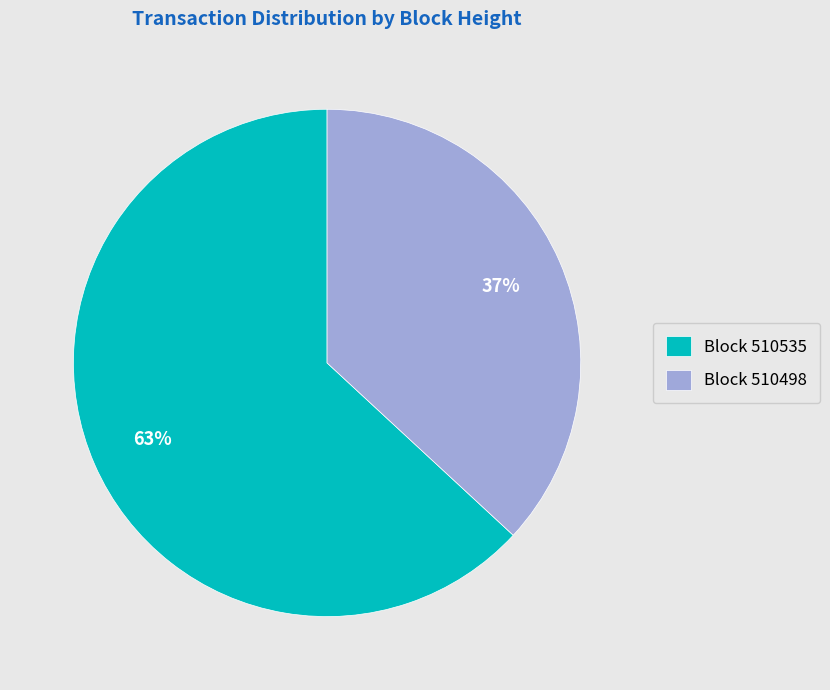

Between Block 510498 and Block 510535, which is larger?

Block 510535